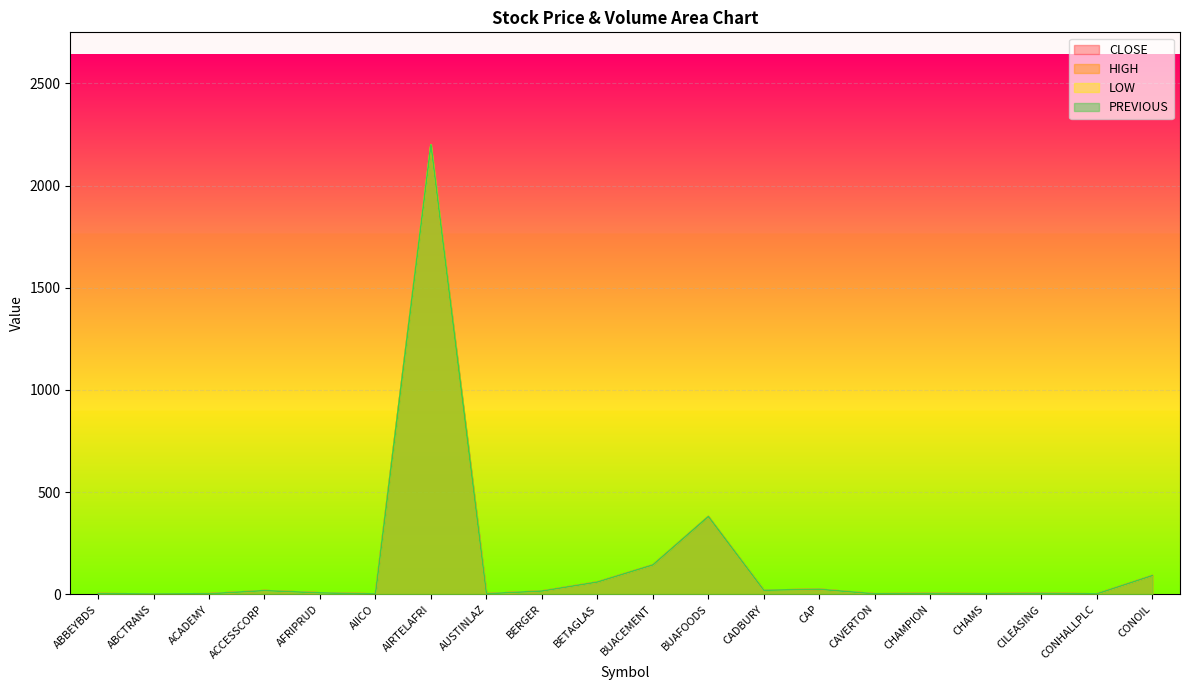

Which category has the lowest value across all series?

ABCTRANS